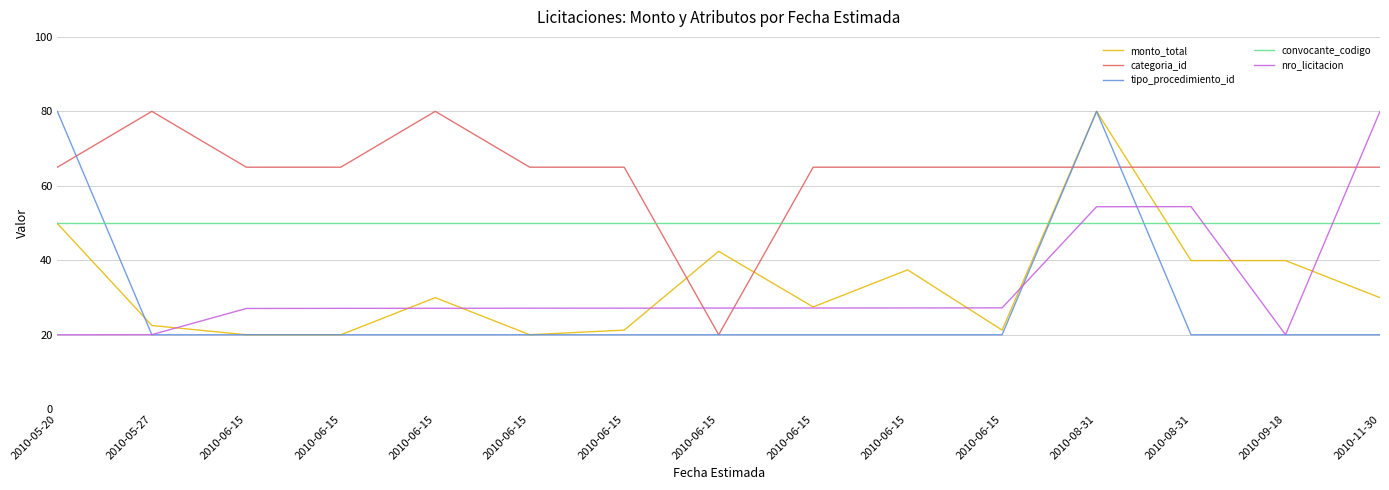

What are all the series names shown in the legend?

monto_total, categoria_id, tipo_procedimiento_id, convocante_codigo, nro_licitacion